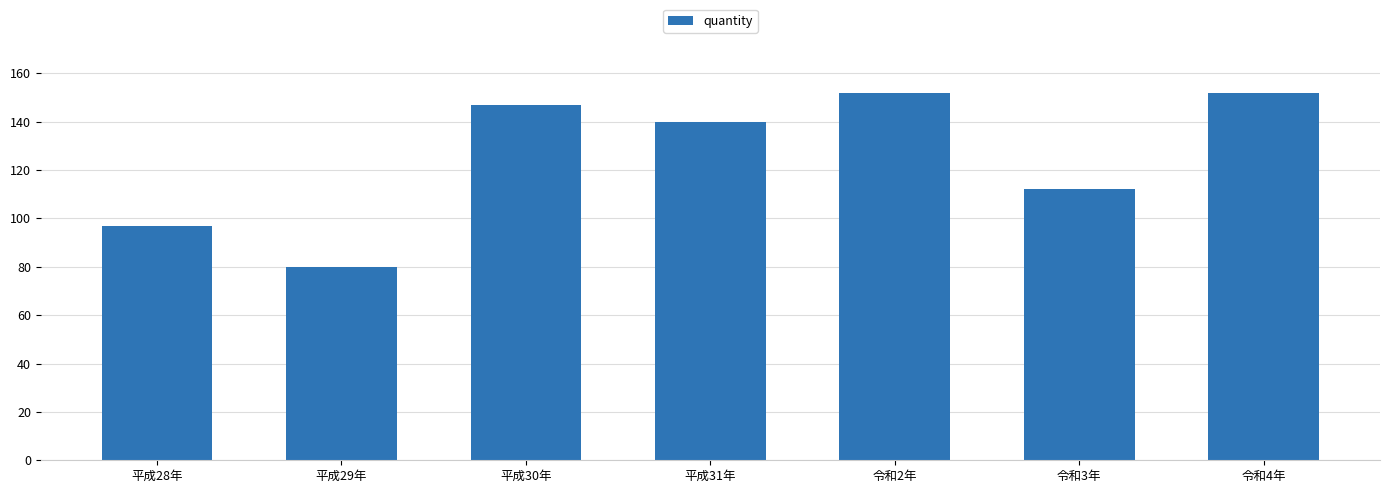

The chart shows a value of 152 at 令和4年. True or false?

True